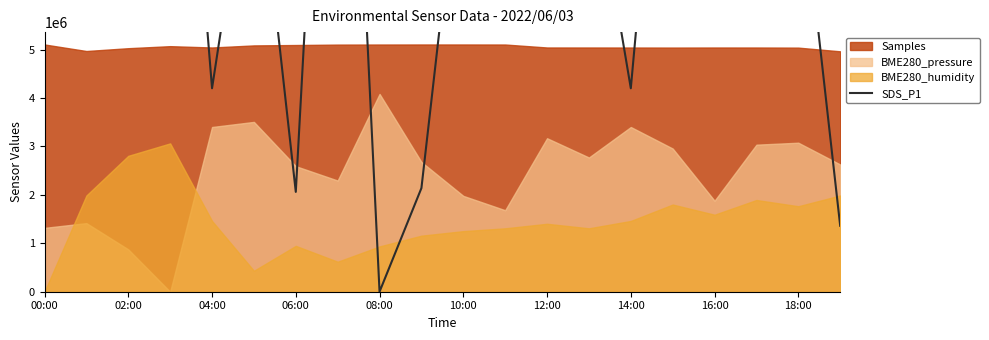

True or false: the data shows 13734634.3 at 15.

True